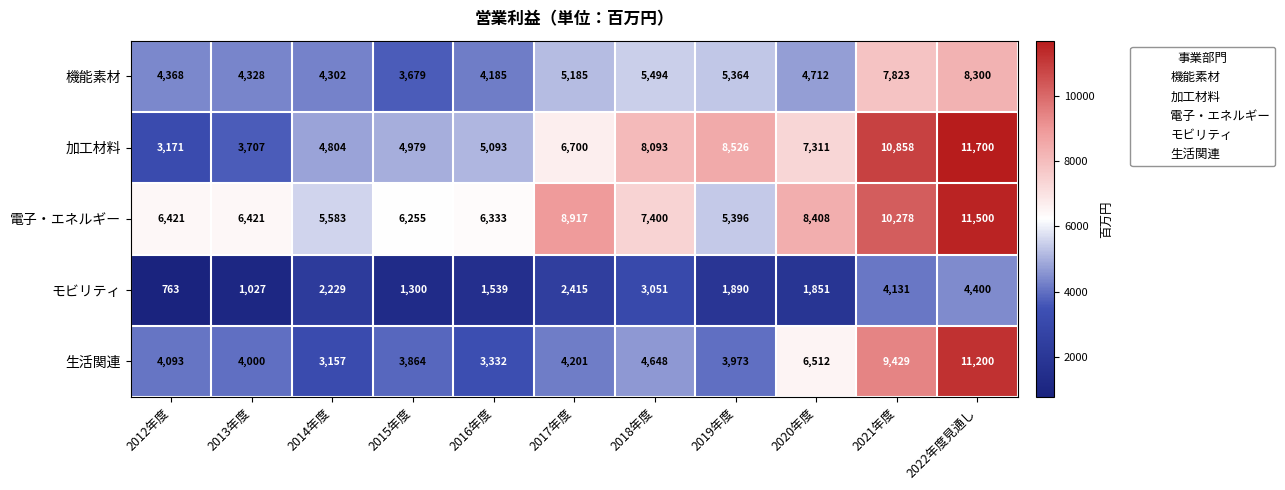

How many categories are shown in the chart?

11